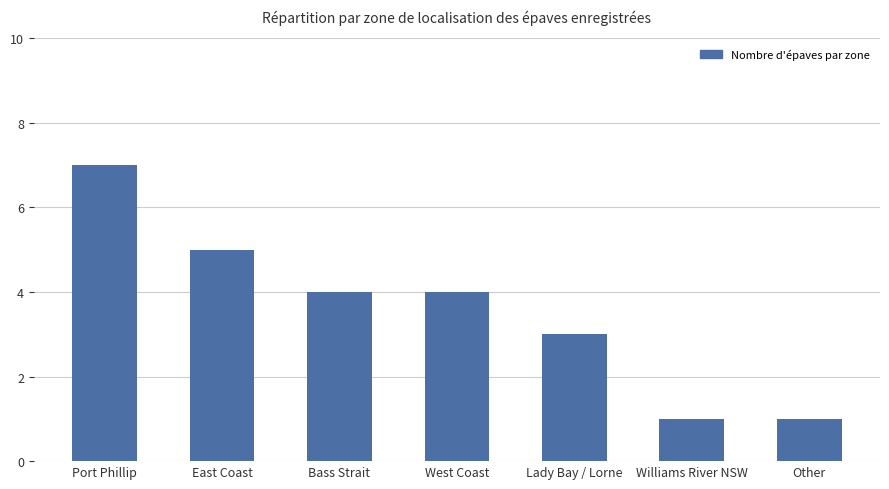

What is the maximum value shown in the chart?

7